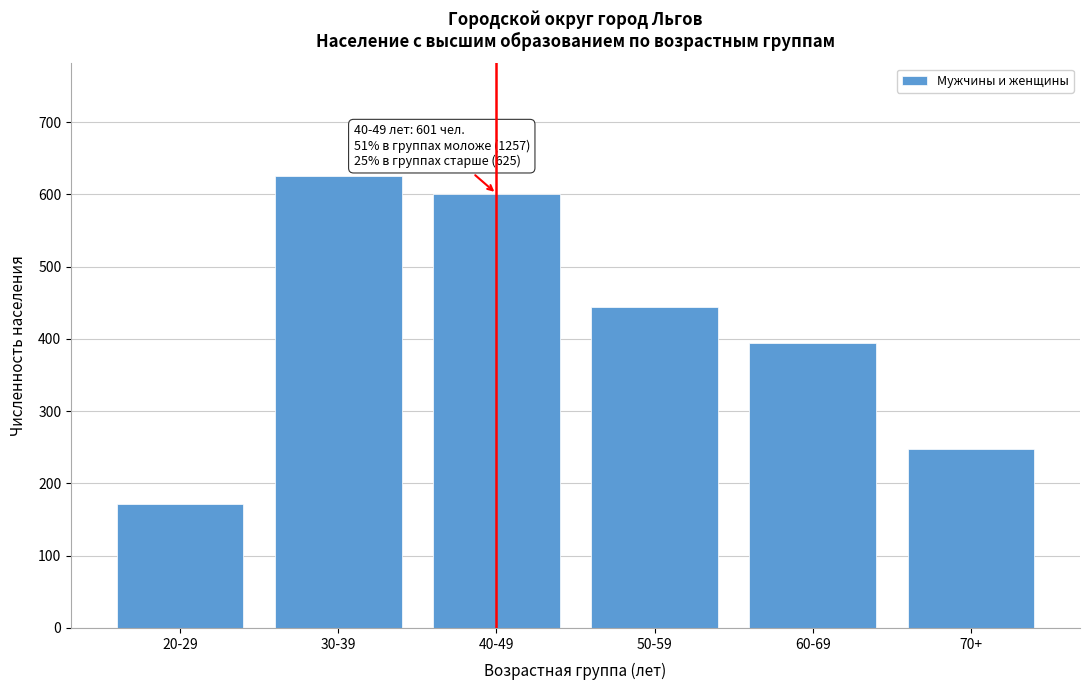

Reading right to left, transcribe all the data shown in this chart.

248	394	444	601	625	171